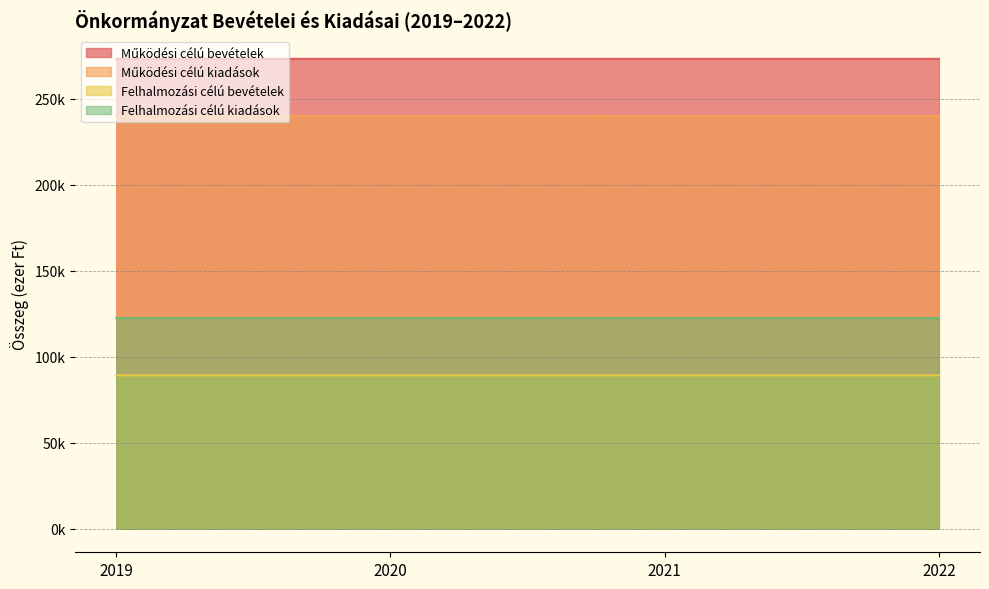

Rank the series by their average value, from highest to lowest.

Működési célú bevételek, Felhalmozási célú bevételek, Működési célú kiadások, Felhalmozási célú kiadások